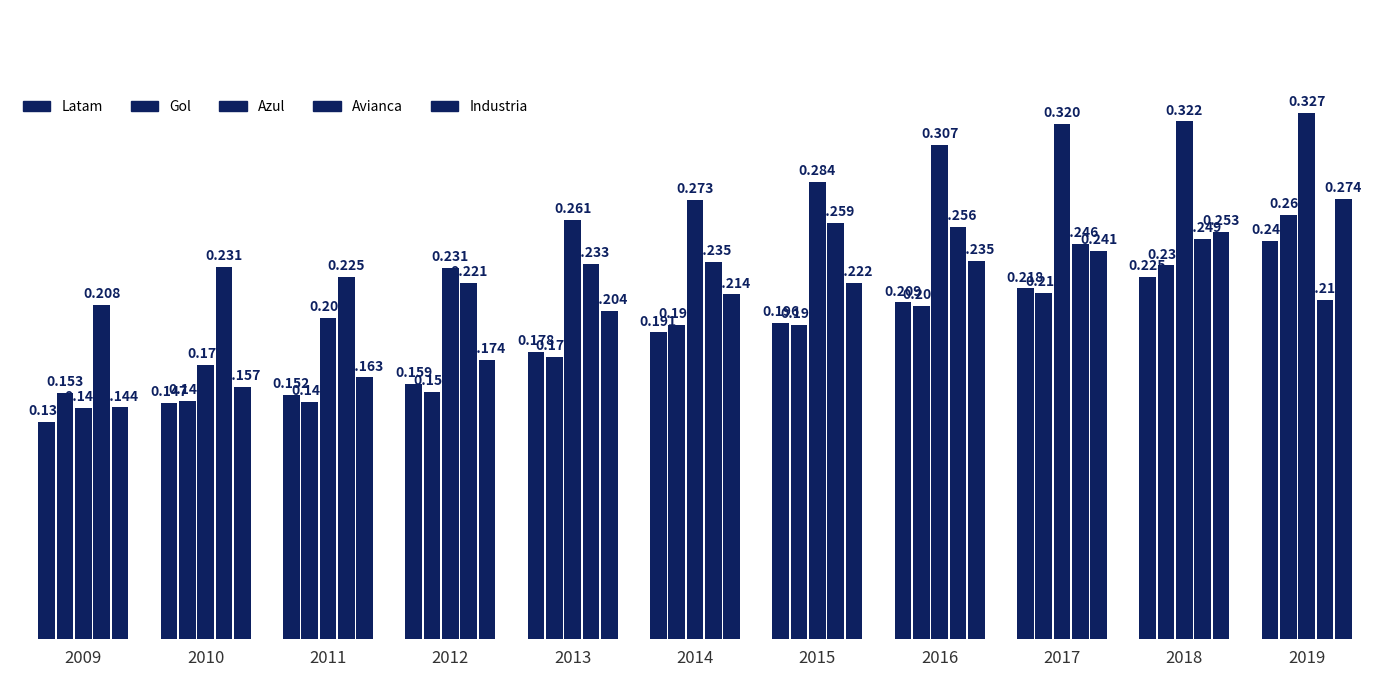

How many bars are there in each group?

5